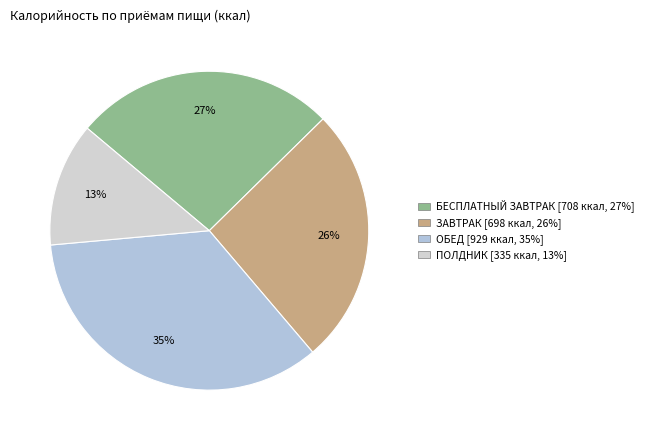

True or false: ПОЛДНИК accounts for 13% of the total.

True